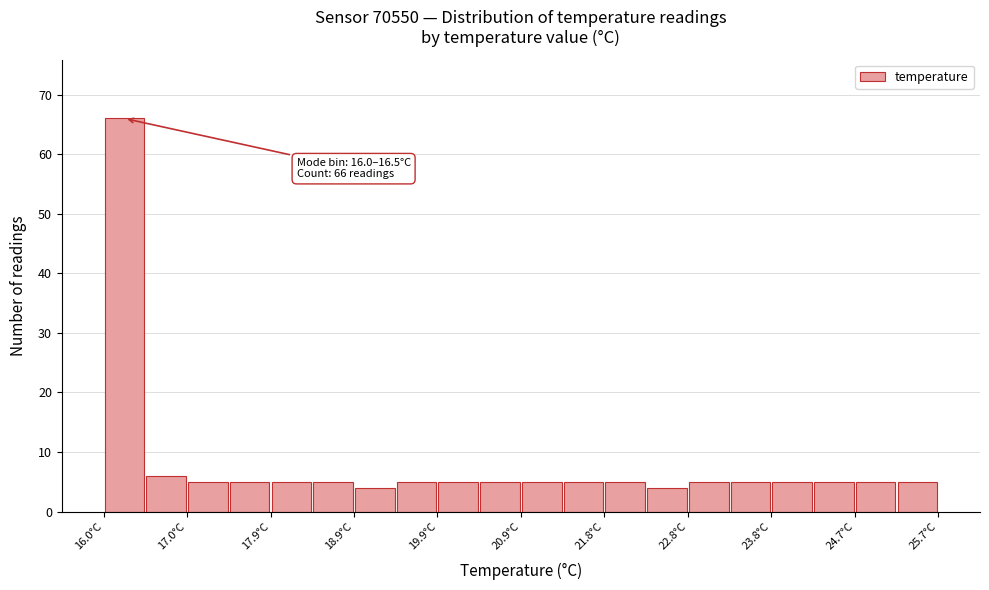

Which range on the x-axis has the tallest bar?

16.0 to 16.5